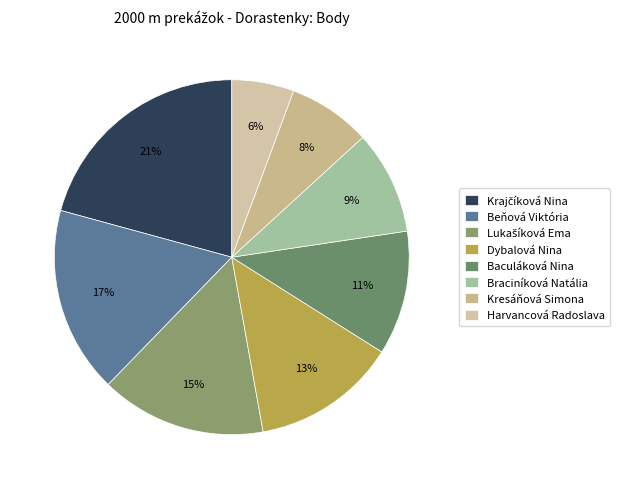

Combined, do Baculáková Nina and Kresáňová Simona account for over 50%?

No